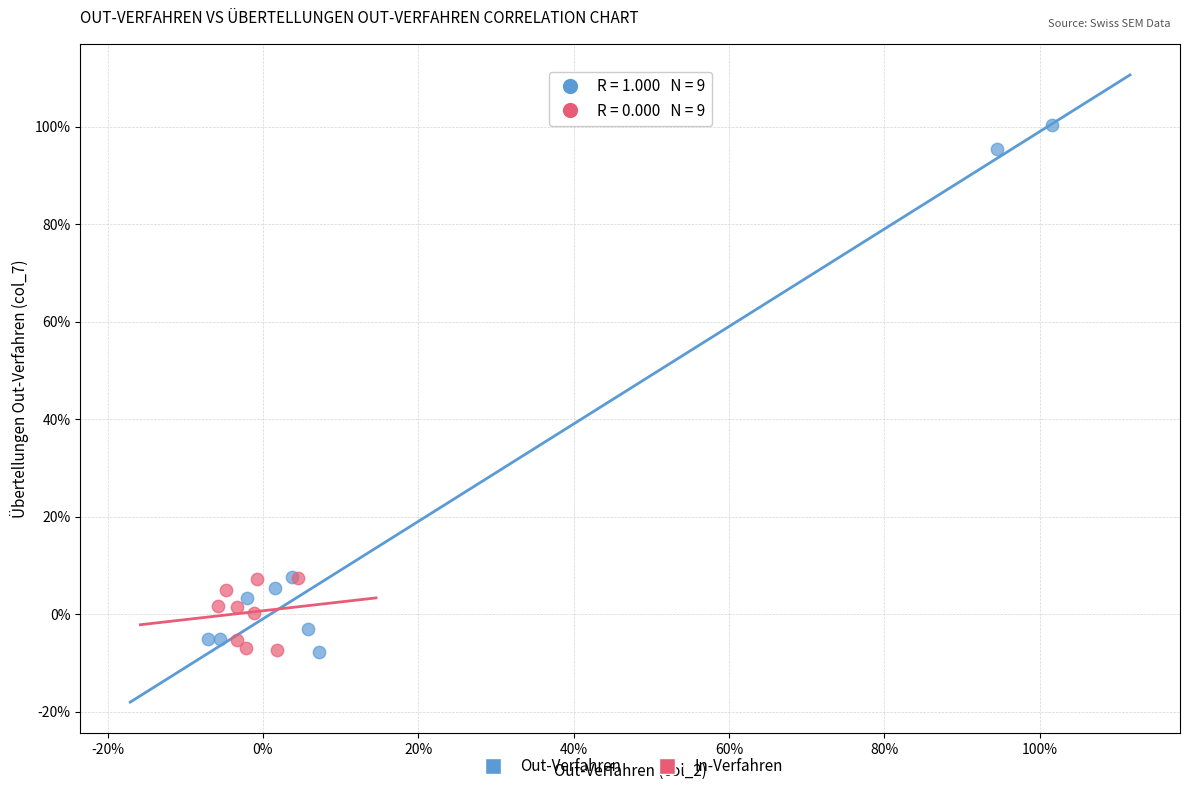

What are all the series names shown in the legend?

Out-Verfahren, In-Verfahren